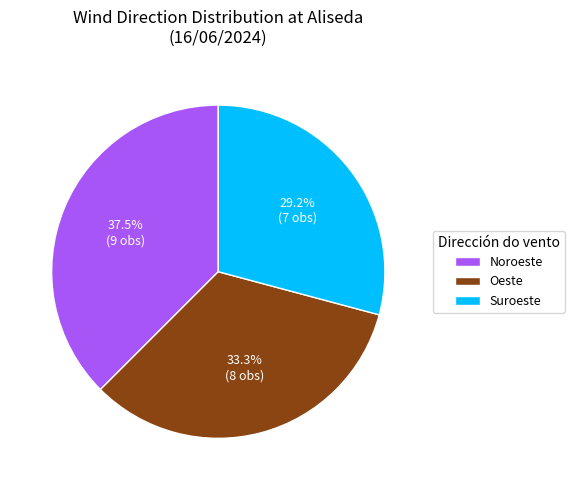

To the nearest percent, what portion does Suroeste represent?

29%